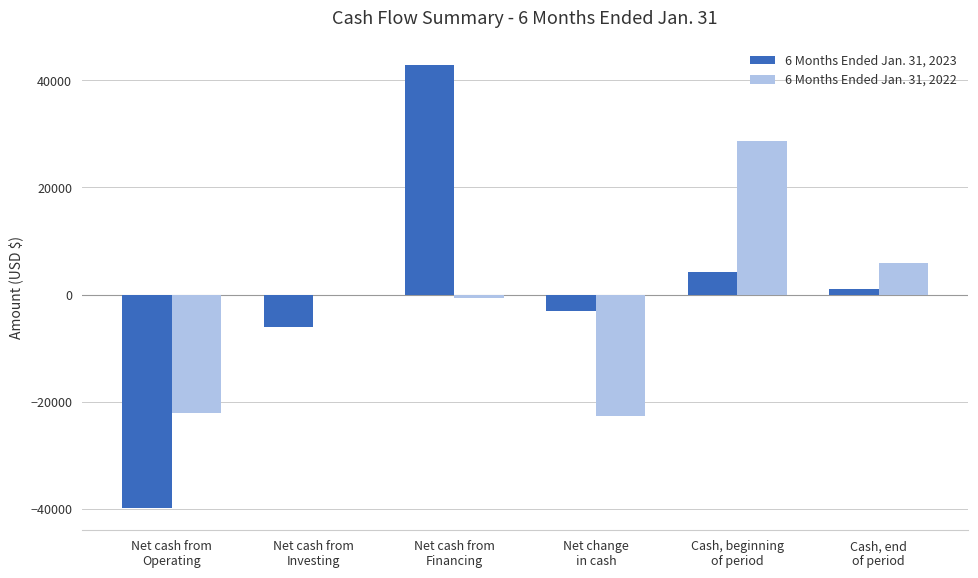

What is the sum of all 6 Months Ended Jan. 31, 2022 values?

-10792